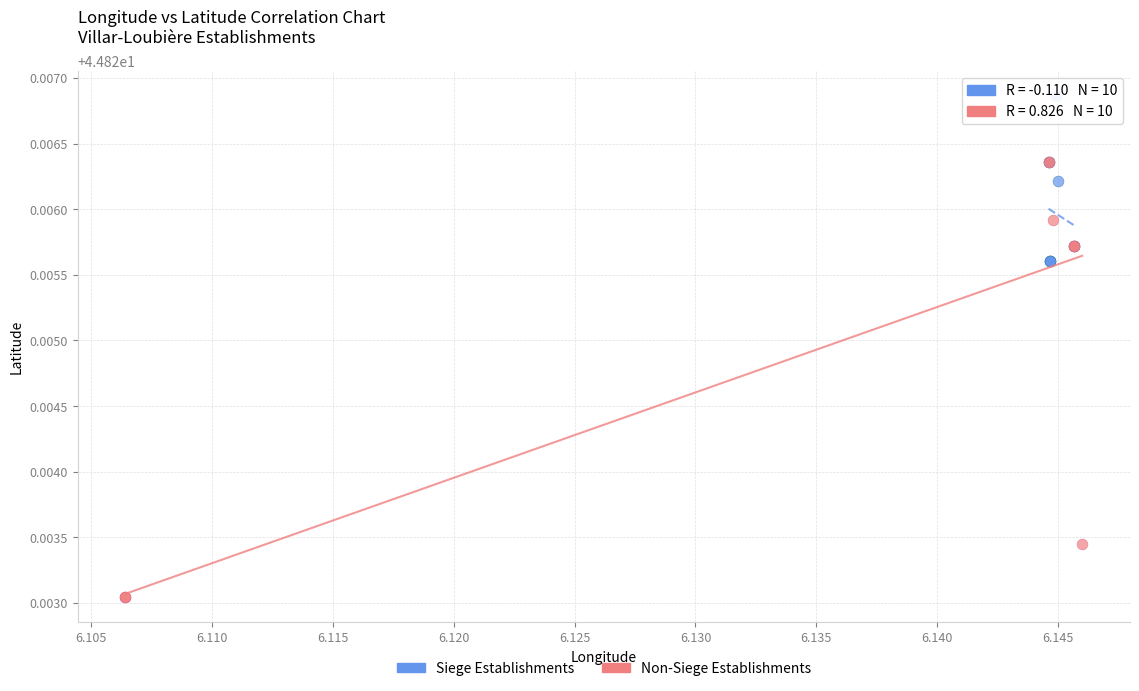

Which series has the largest Y range (max minus min)?

Non-Siege Establishments